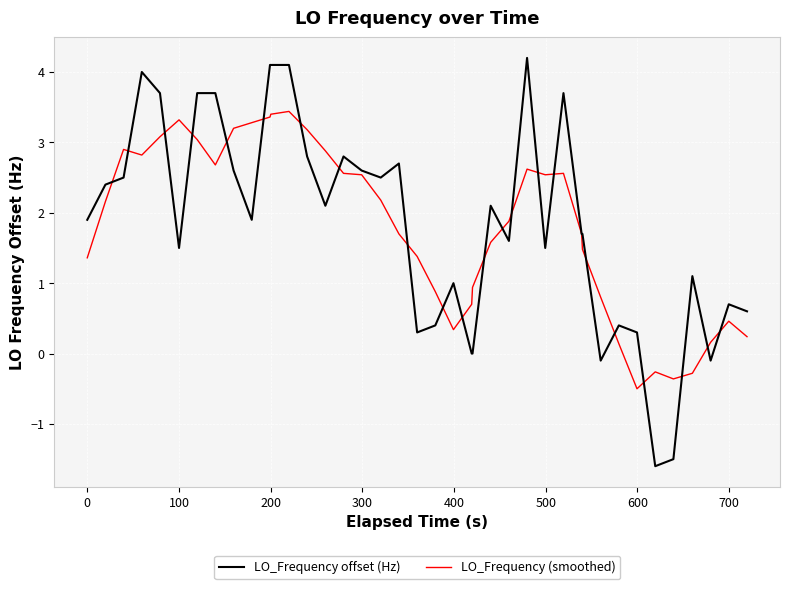

Which series has the widest spread of values?

LO_Frequency offset (Hz)